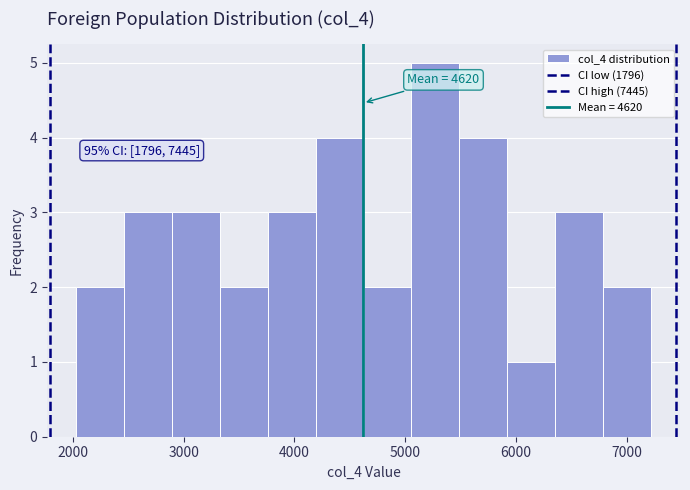

Over which range of the x-axis is the bar tallest?

5100 to 5500